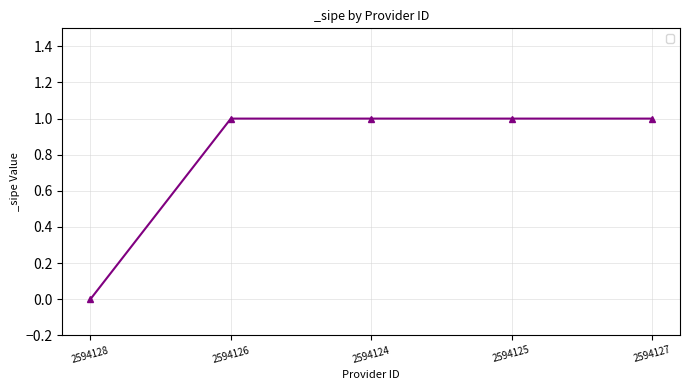

Reading left to right, extract all data points from this chart.

2594128=0	2594126=1	2594124=1	2594125=1	2594127=1